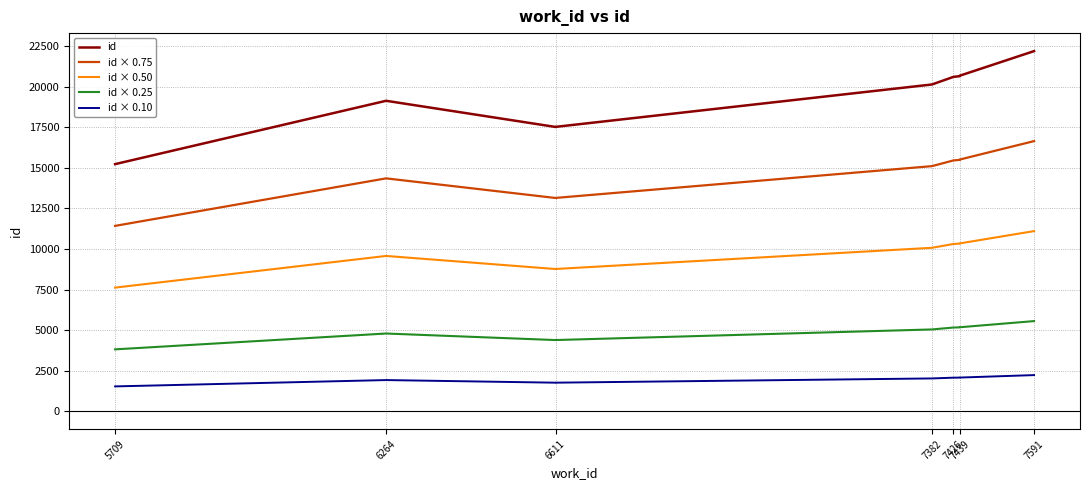

True or false: id and id × 0.50 cross at least once.

False